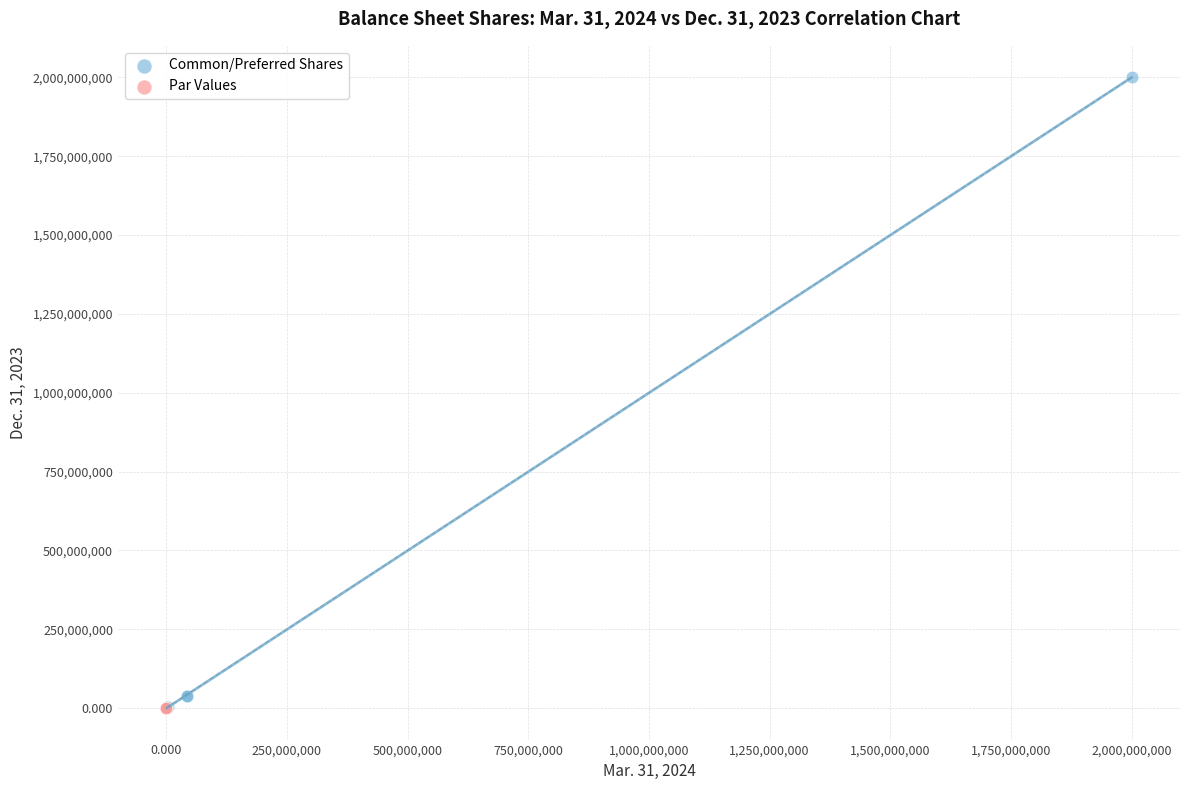

Which series contains the highest Y value?

Common/Preferred Shares